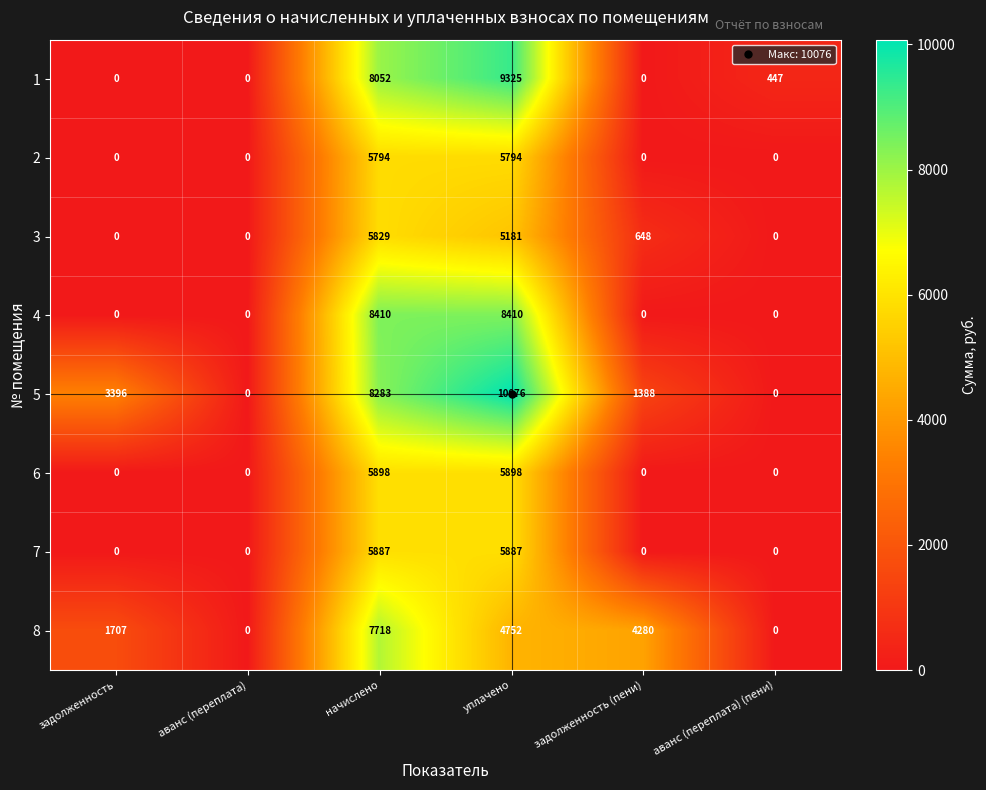

Which series changed the most between задолженность (пени) and аванс (переплата) (пени)?

8